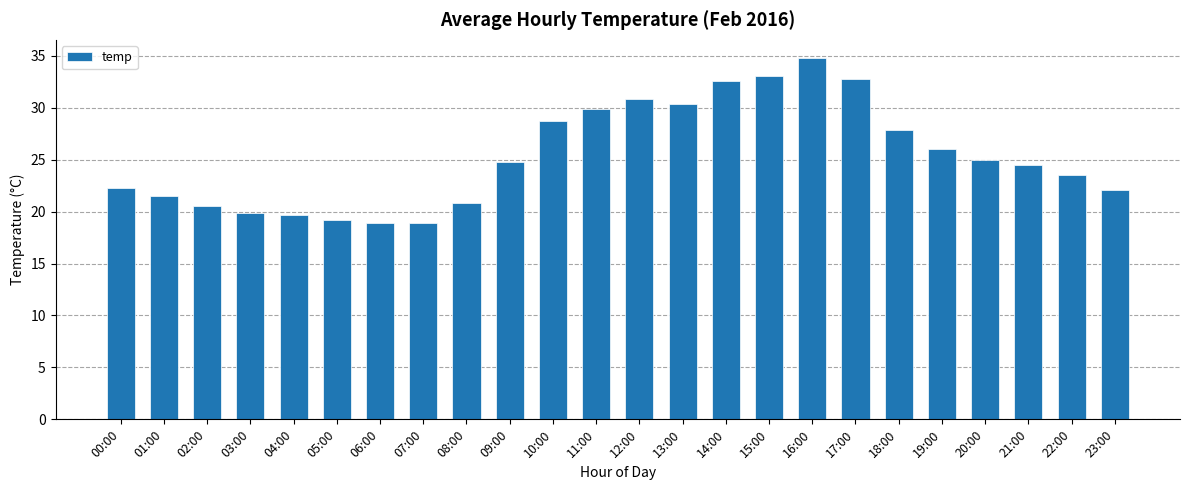

What is the ratio of the value at 06:00 to the value at 23:00?

0.9